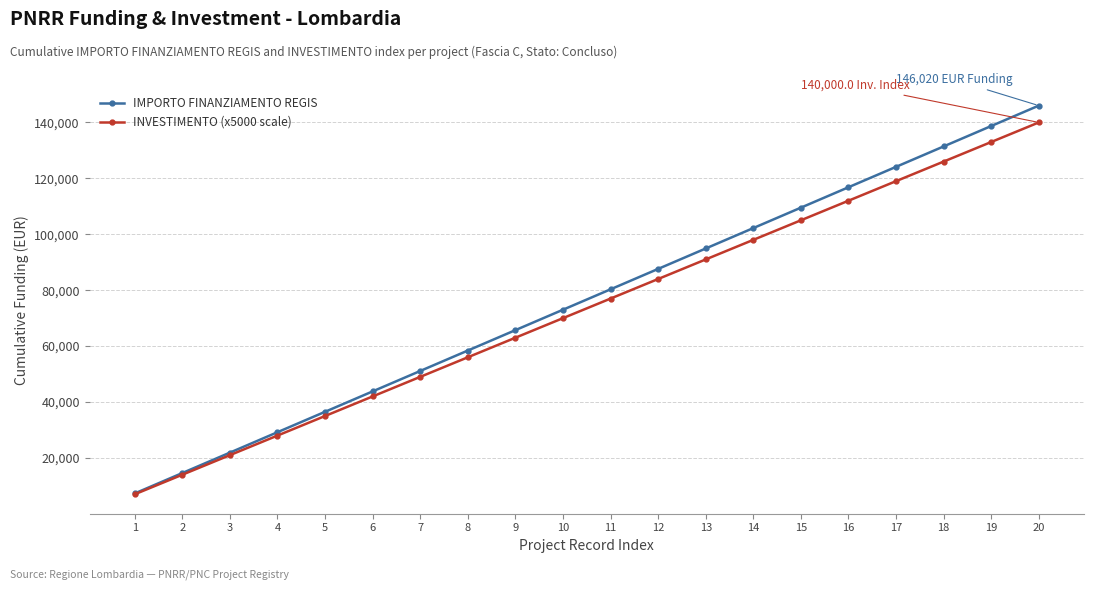

What is the total value across all series at 1?

14301